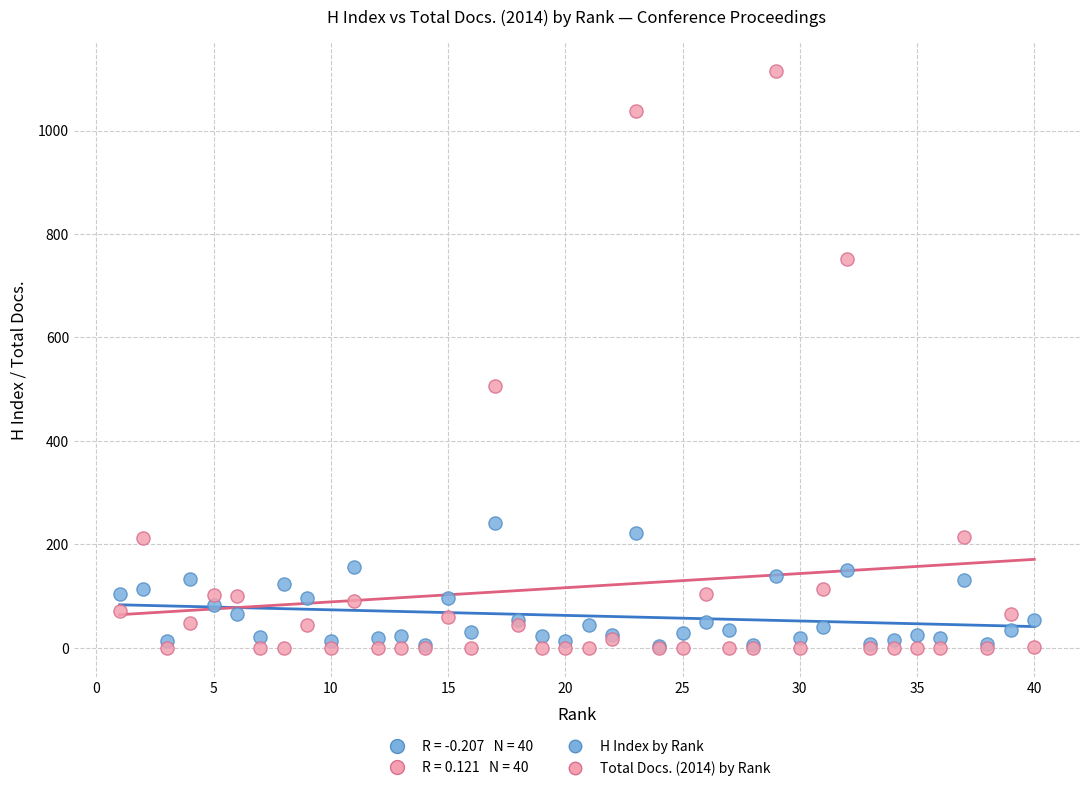

In the Total Docs. (2014) by Rank series, what Y value is closest to 557?

506